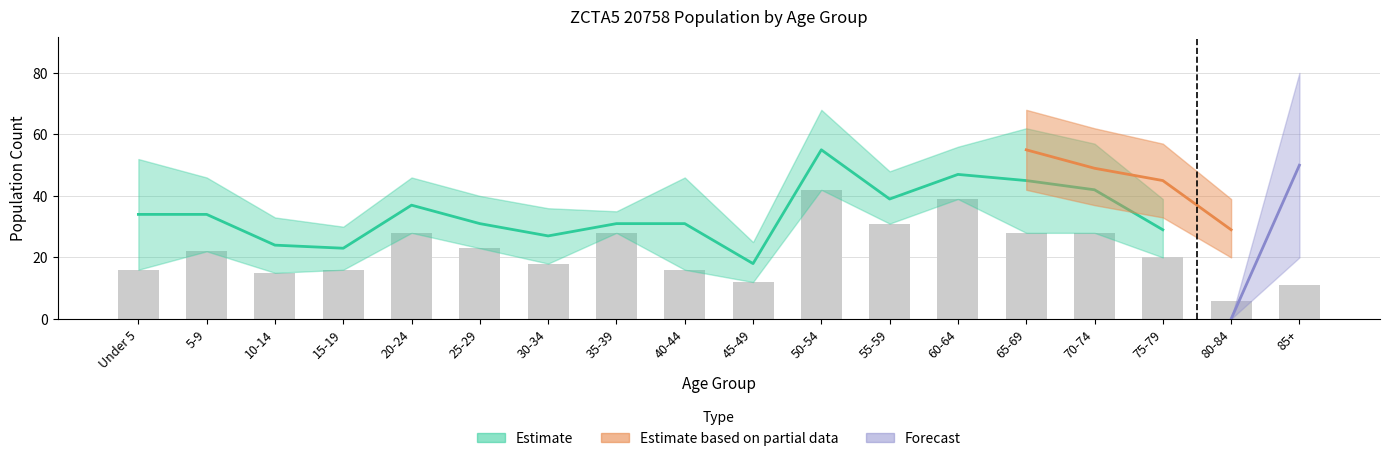

Reading right to left, list all the values displayed in this chart.

85+=11	80-84=6	75-79=20	70-74=28	65-69=28	60-64=39	55-59=31	50-54=42	45-49=12	40-44=16	35-39=28	30-34=18	25-29=23	20-24=28	15-19=16	10-14=15	5-9=22	Under 5=16